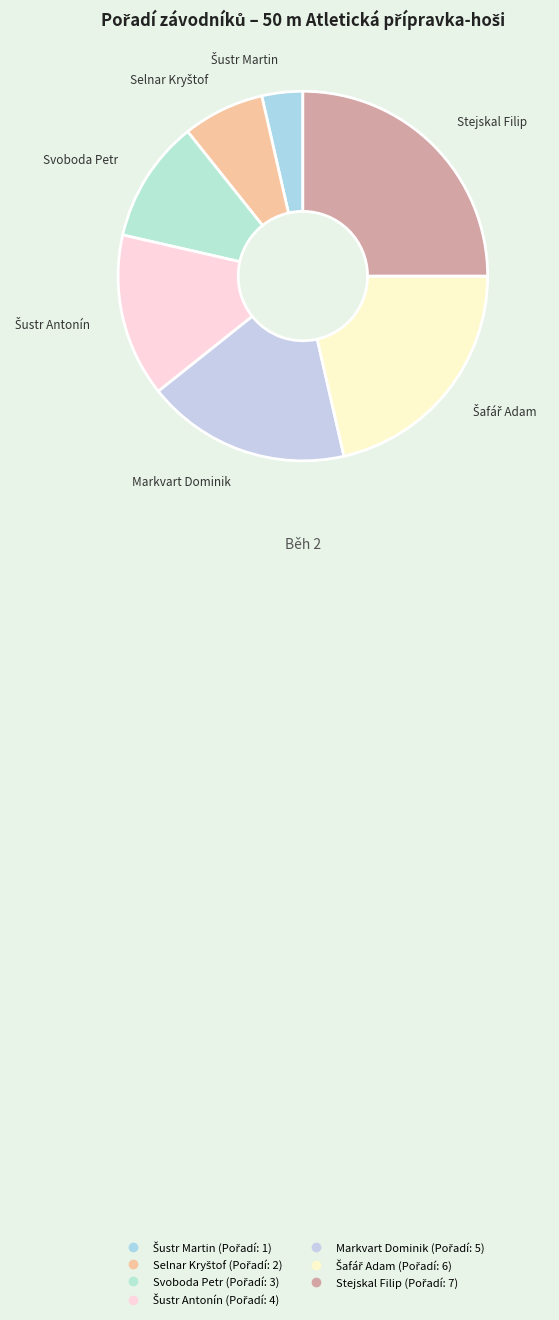

Does any single category account for the majority?

No